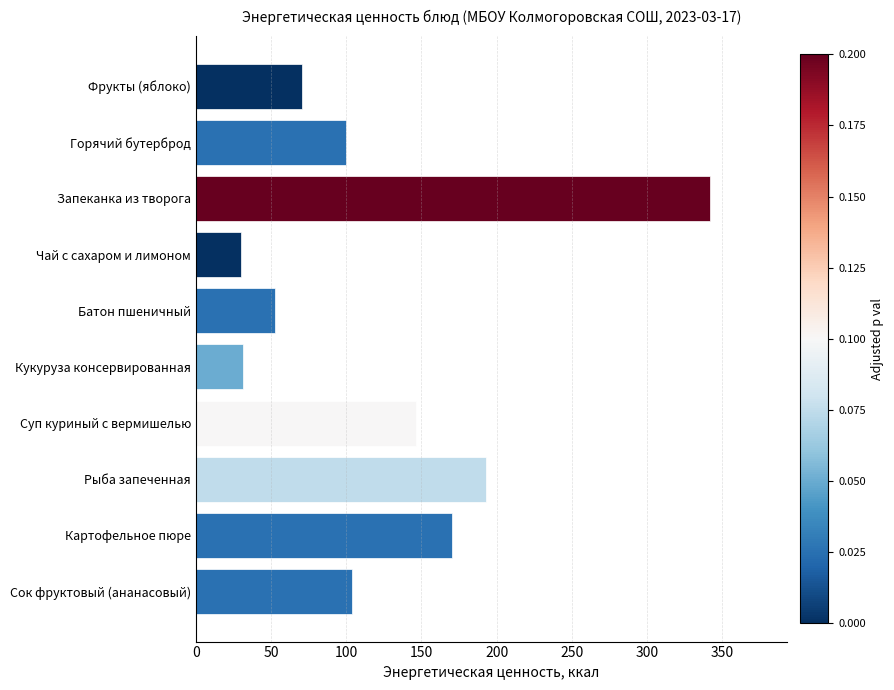

Where is the data nearest to the value 186?

Рыба запеченная